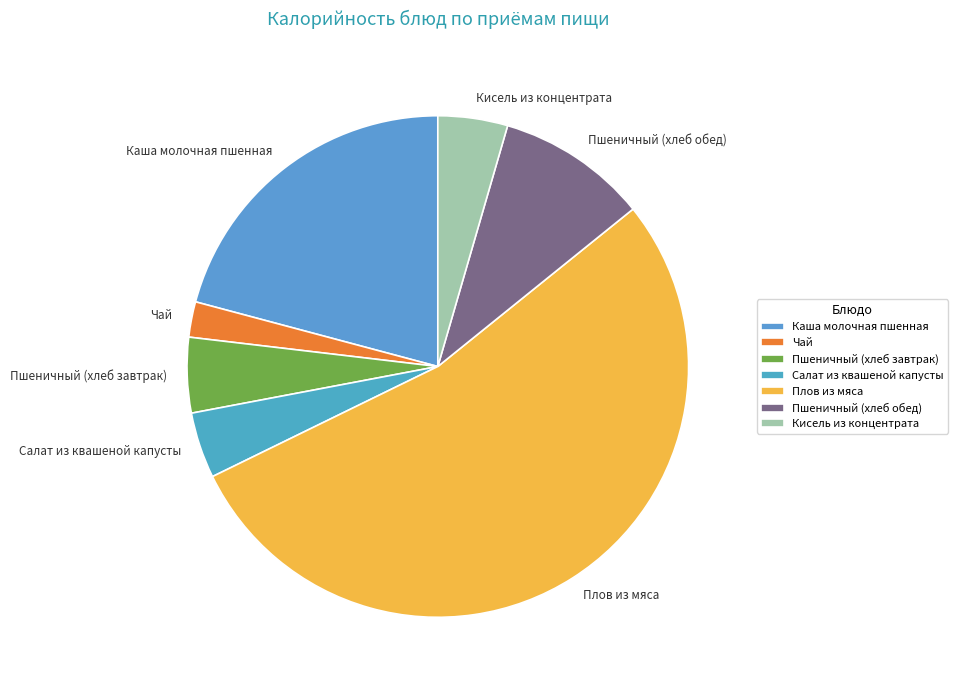

How many segments does this pie chart have?

7